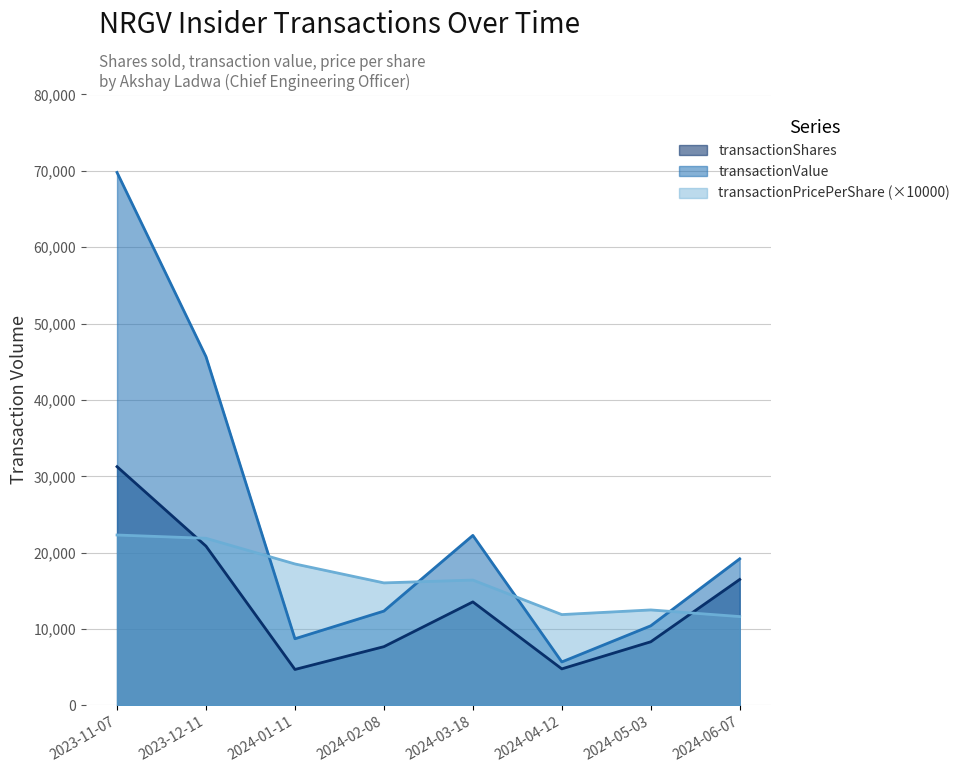

How many data points does each series have?

8